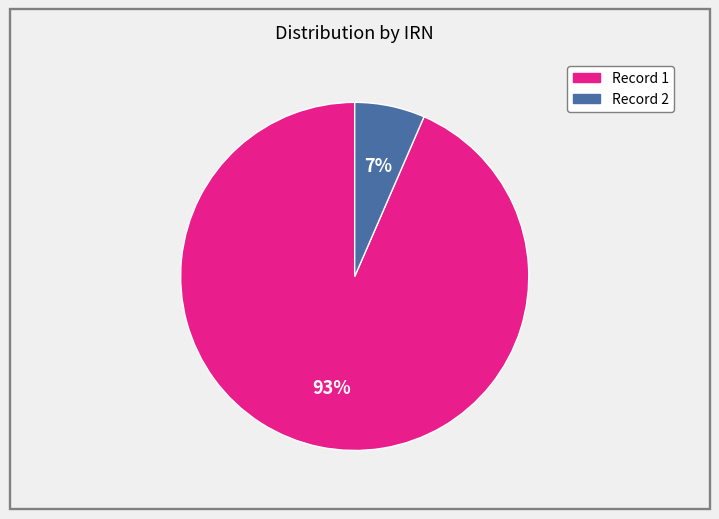

Is there any slice that represents more than half of the pie?

Yes